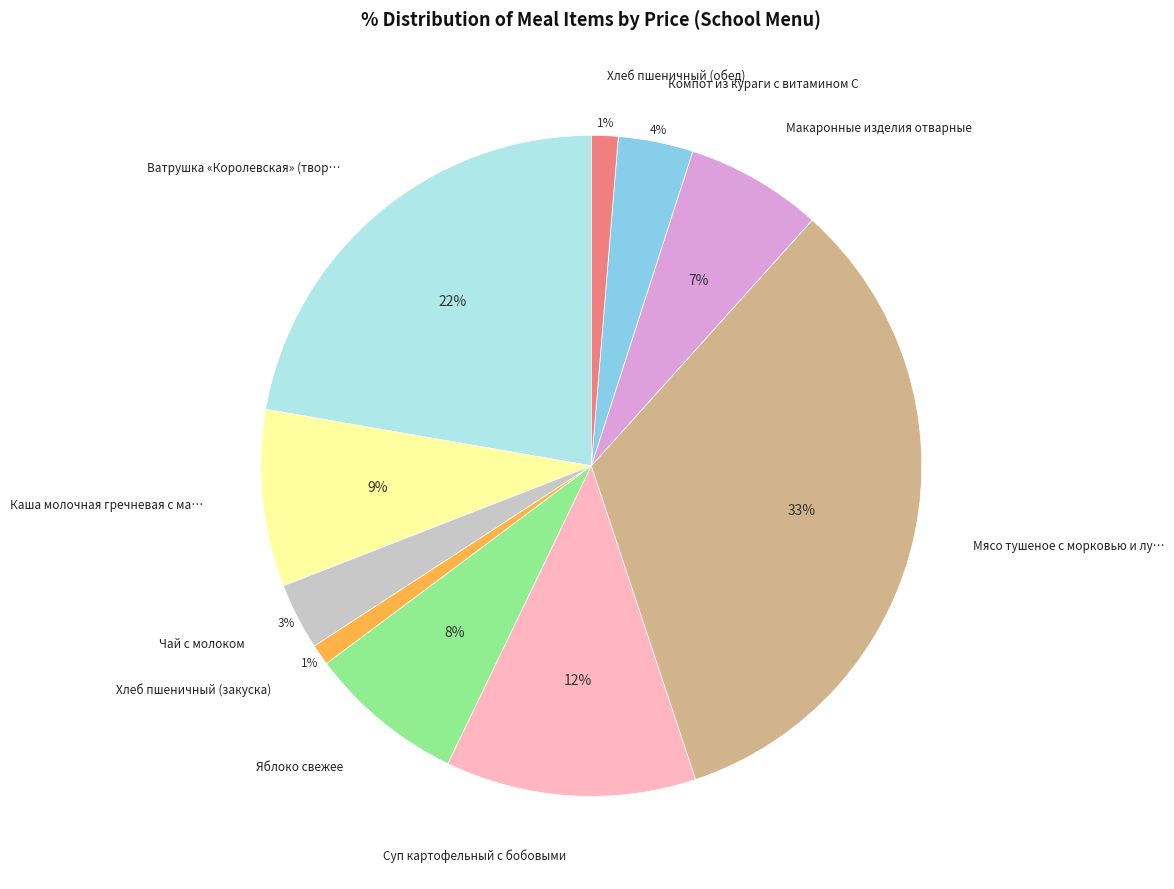

Is there a majority slice in this chart?

No